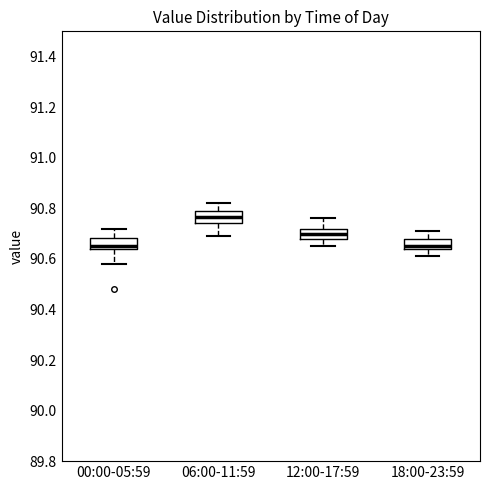

Reading left to right, read every box against the y-axis: the position of its median line, the range the box covers, and the ends of its whiskers. The values are not printed on the chart, so give them approximately, as read against the axis.

00:00-05:59: median 90.66, box 90.64 to 90.68, whiskers 90.58 to 90.72
06:00-11:59: median 90.76, box 90.74 to 90.80, whiskers 90.70 to 90.82
12:00-17:59: median 90.70, box 90.68 to 90.72, whiskers 90.66 to 90.76
18:00-23:59: median 90.66, box 90.64 to 90.68, whiskers 90.62 to 90.72